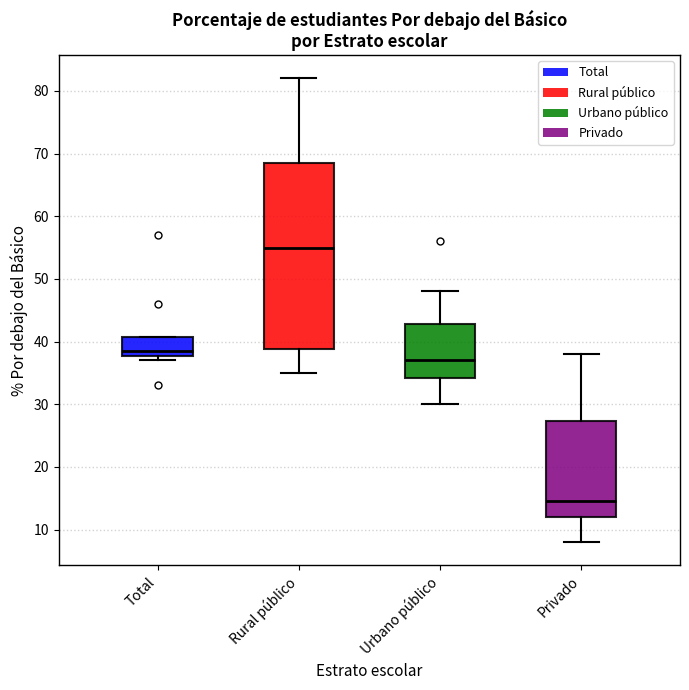

Comparing the boxes themselves (not the whiskers), which one is the tallest?

Rural público